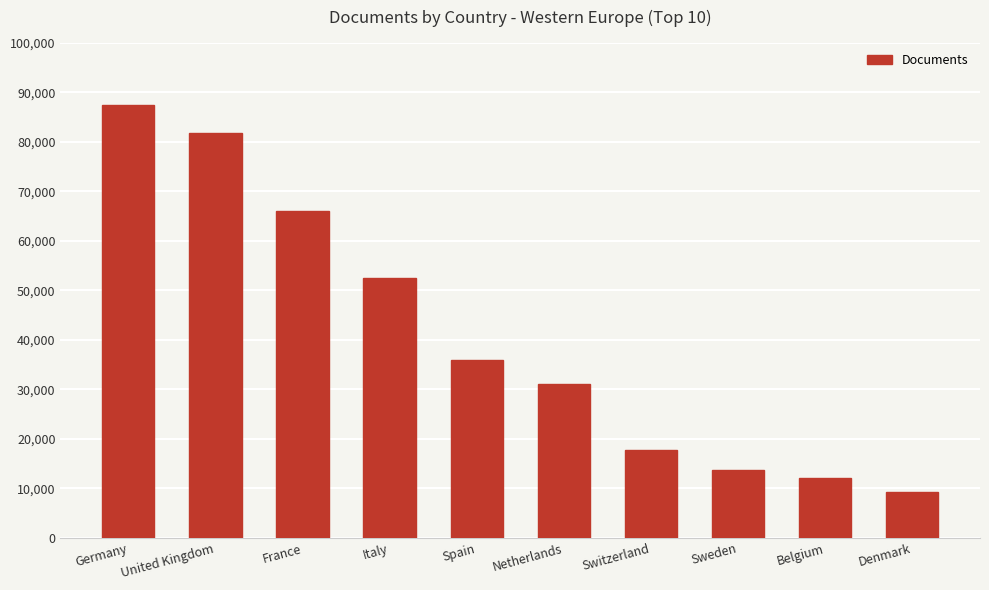

What is the label of the 3rd bar from the right?

Sweden